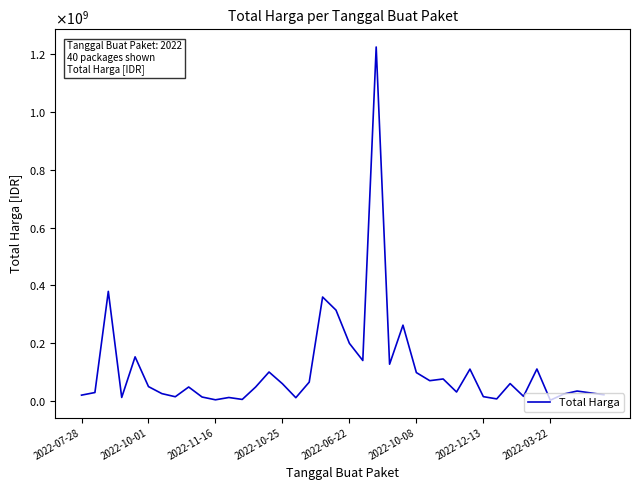

What is the difference between the maximum and minimum values?

1222286250